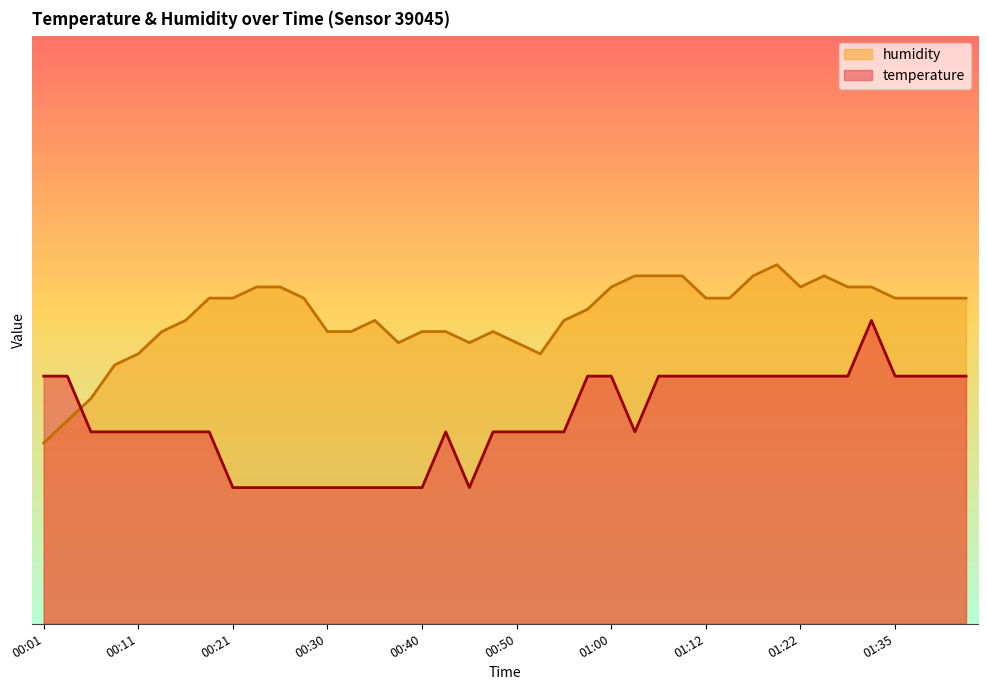

At which label is temperature closest to 45?

00:06